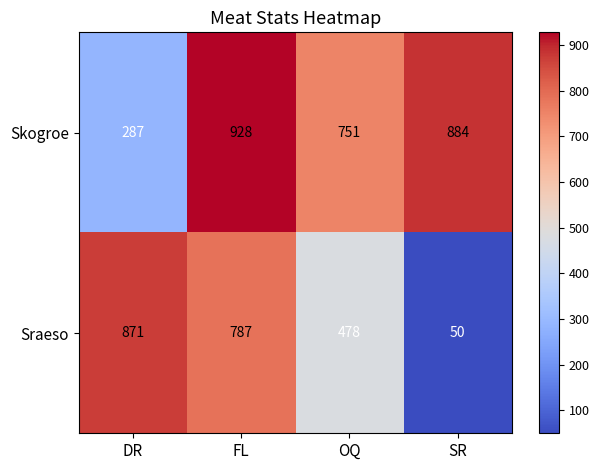

True or false: Sraeso has a value of 495 at FL.

False